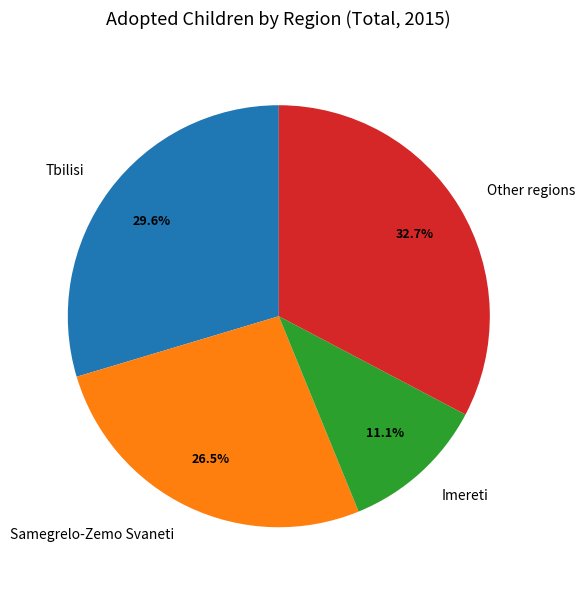

What percentage is NOT represented by Imereti?

88.9%